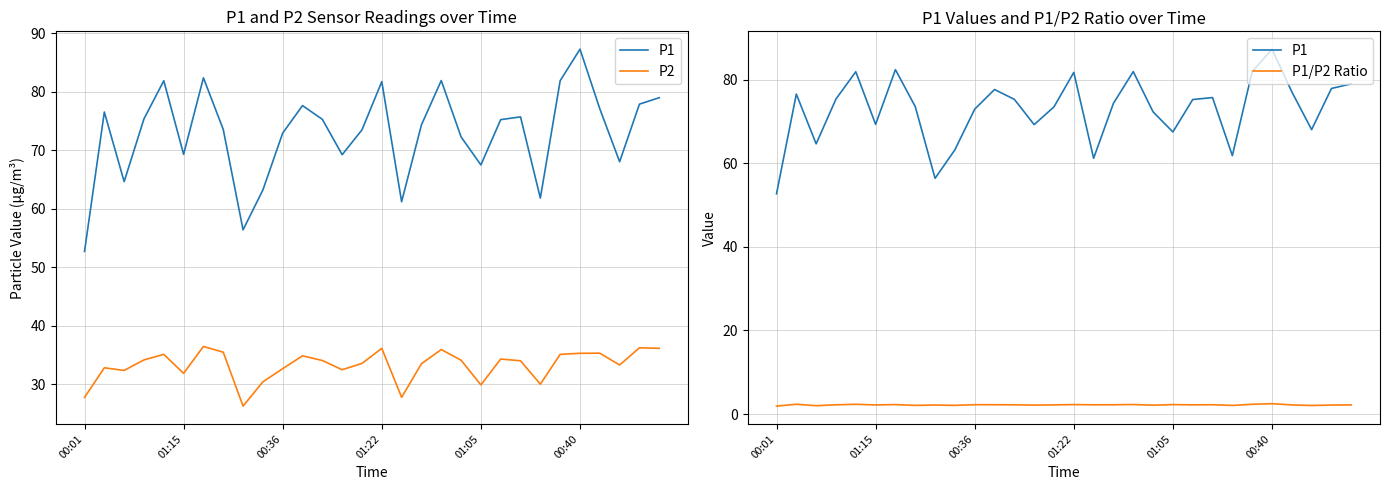

True or false: P1 has more than 0 interior local peaks.

True